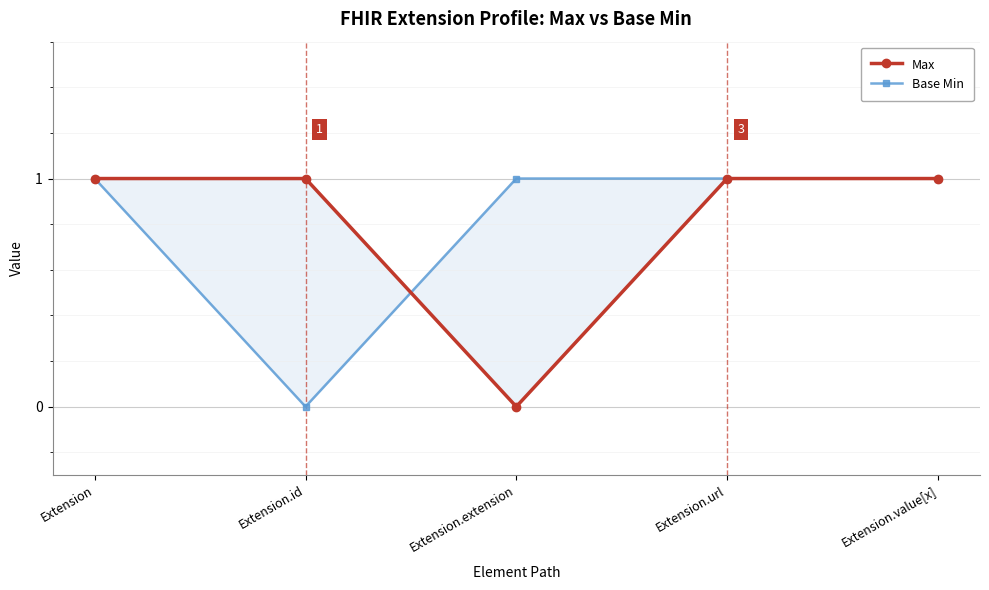

Rank the categories by Base Min value from highest to lowest.

Extension, Extension.extension, Extension.url, Extension.value[x], Extension.id